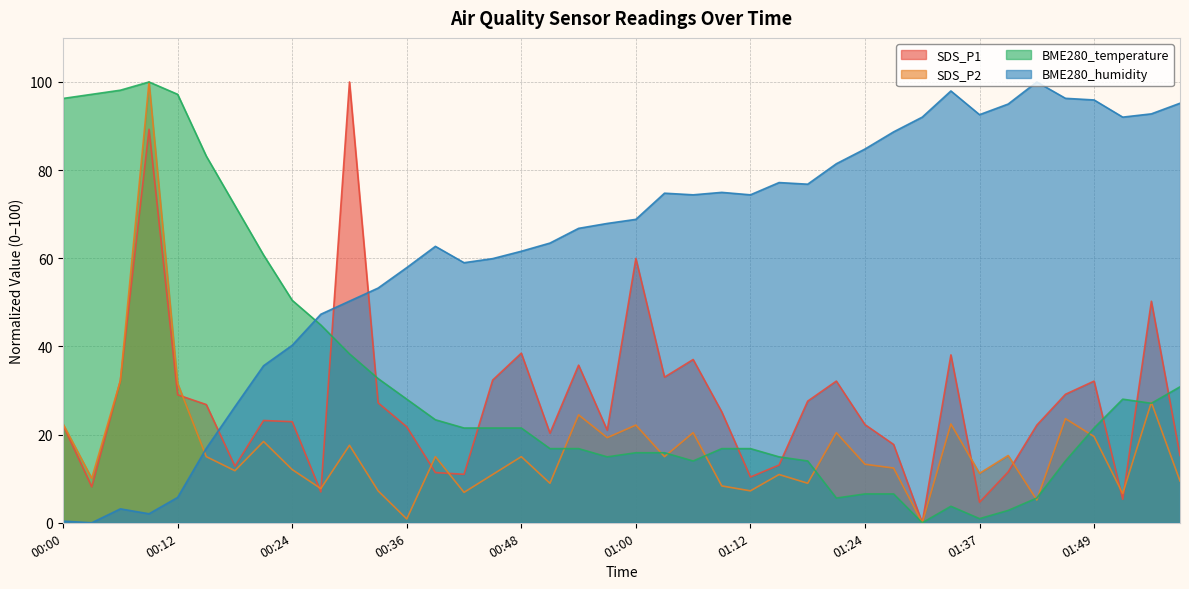

Where is BME280_temperature nearest to the value 50?

00:24